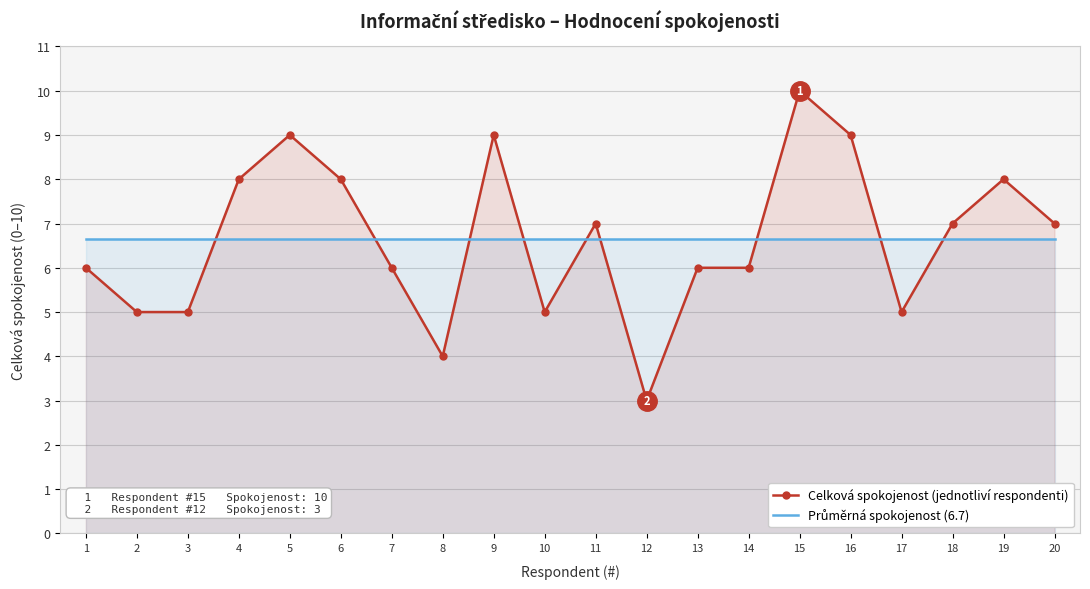

What value does the Průměrná spokojenost (6.7) series have at 13?

6.7